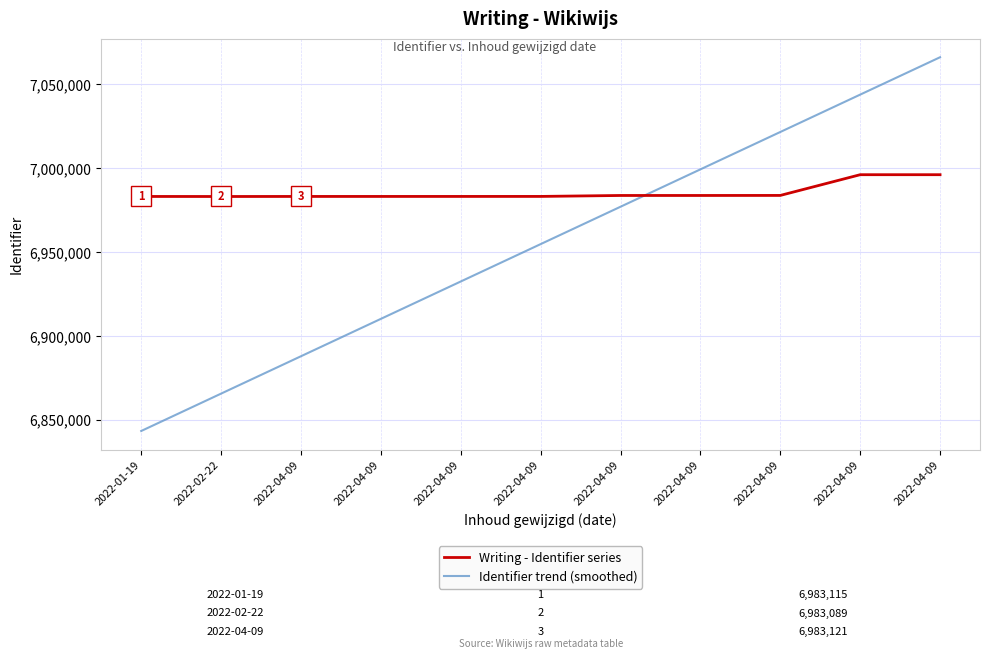

How many lines are shown in the chart?

2